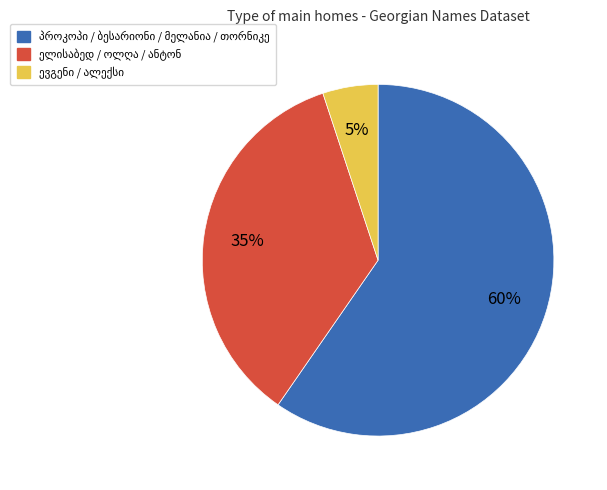

Is there a majority slice in this chart?

Yes